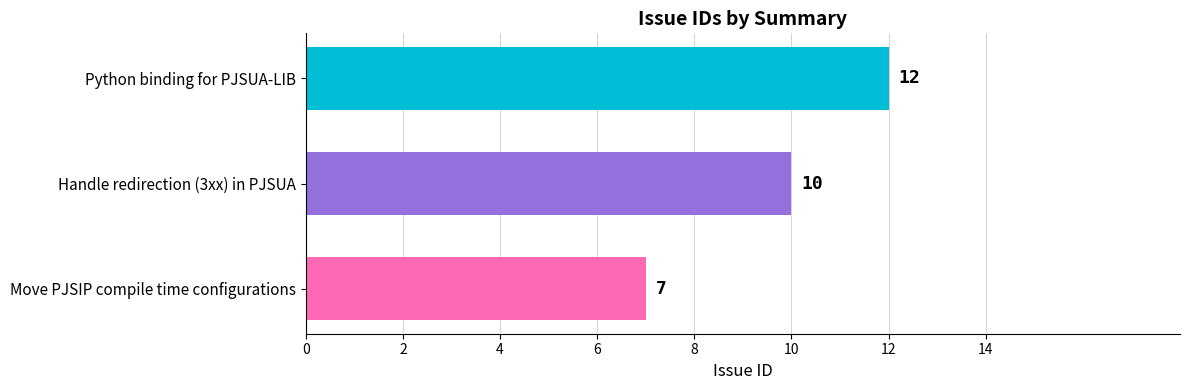

What is the change in value from Move PJSIP compile time configurations to Handle redirection (3xx) in PJSUA?

+3